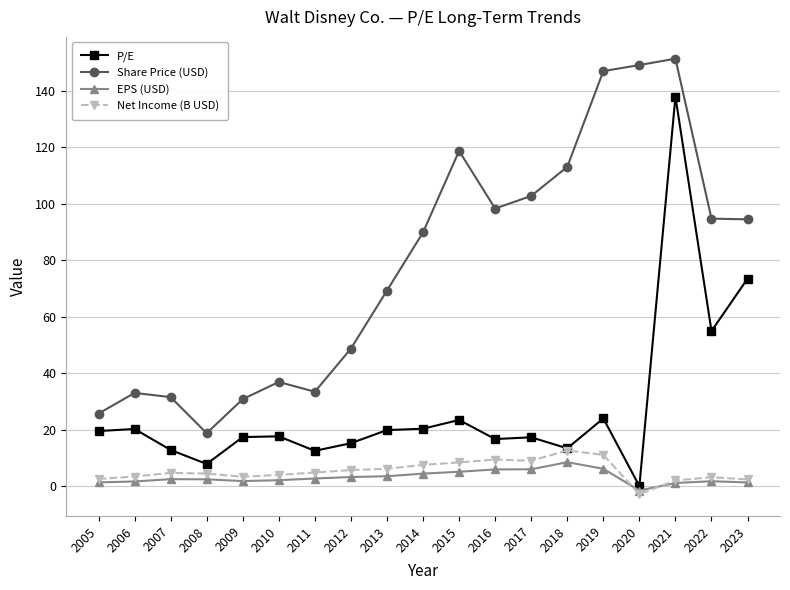

What is the spread (max minus min) of values at 2019?

140.8